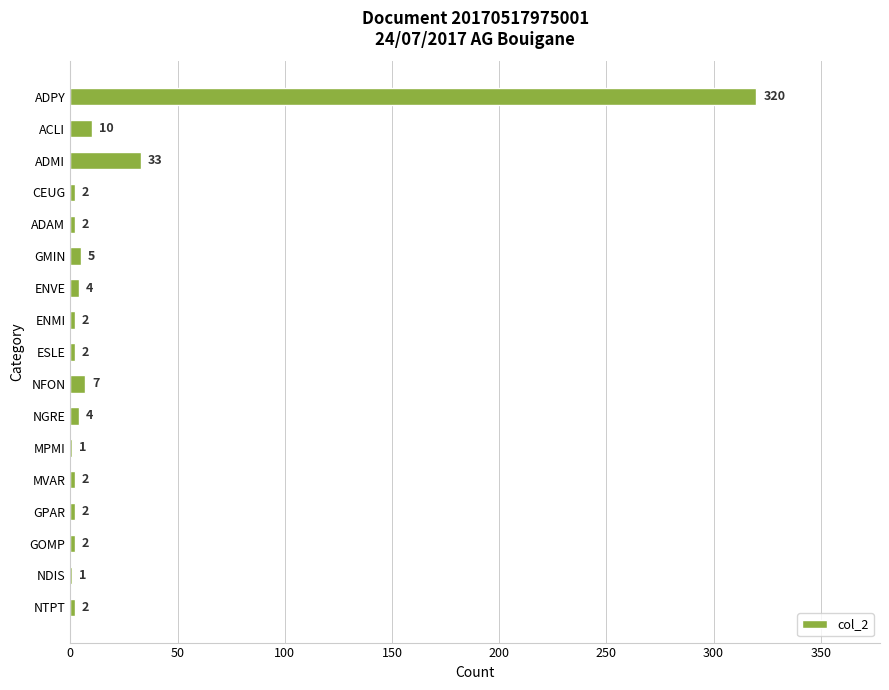

How many categories are shown in the chart?

17